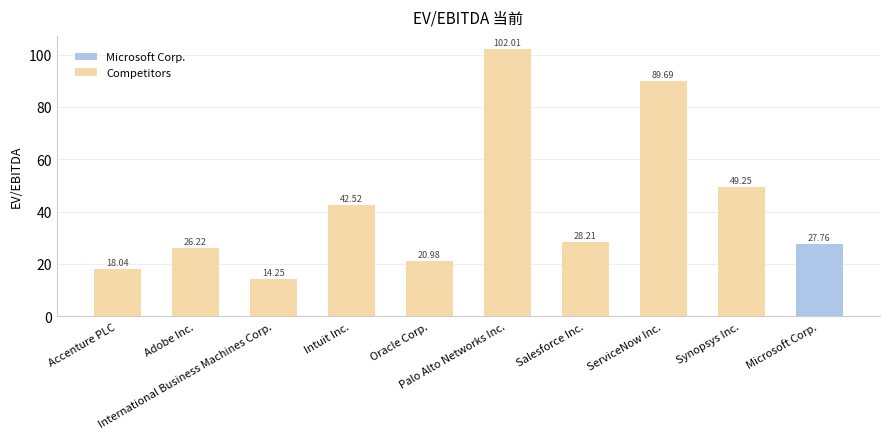

How many distinct data groups are displayed?

1